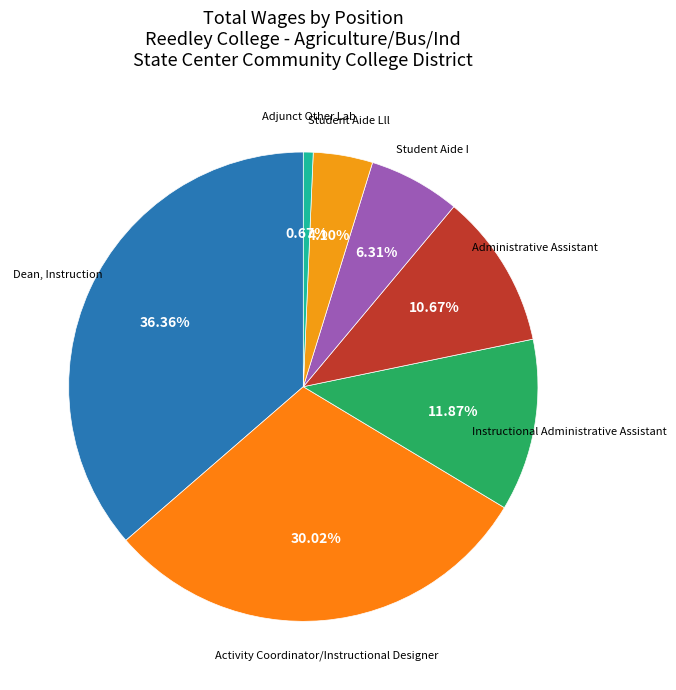

Which slice is the smallest?

Adjunct Other Lab